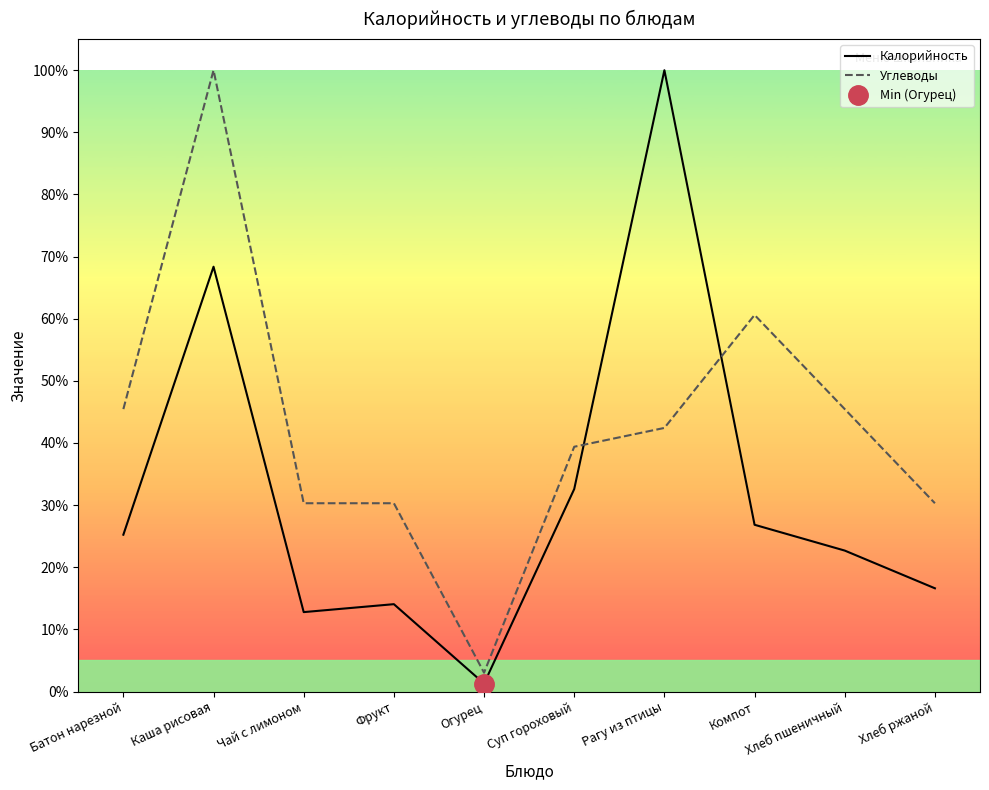

What is the average value of the Углеводы series?

42.7